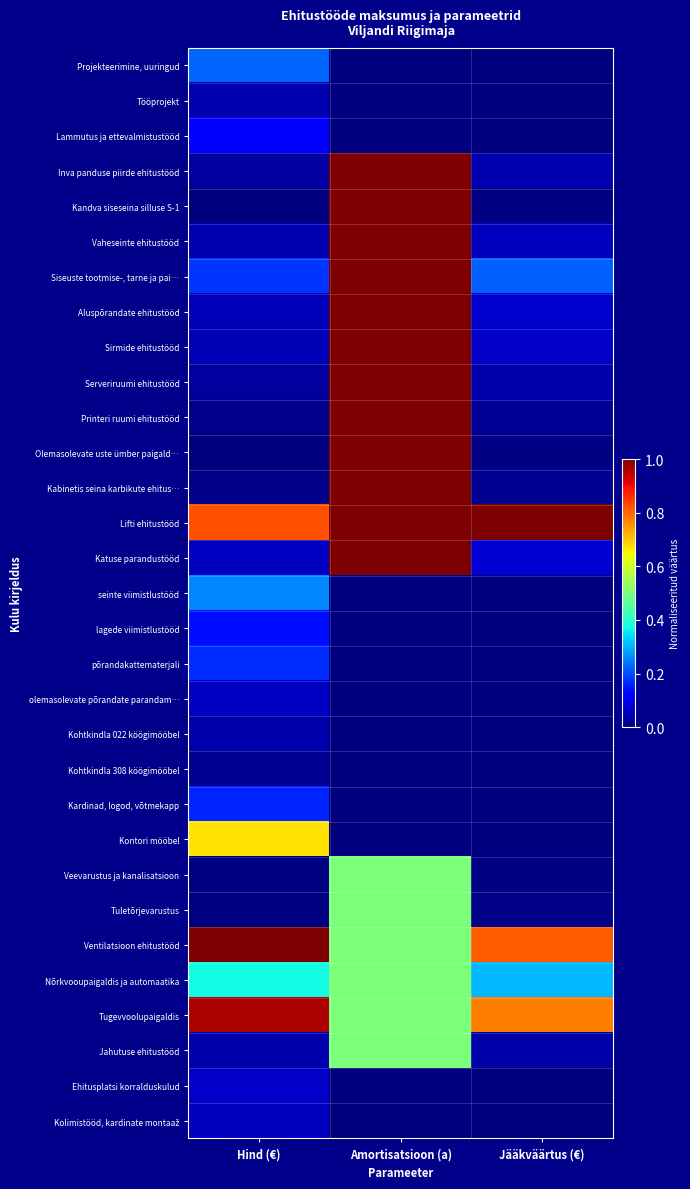

Rank the series by their maximum value, from lowest to highest.

Kohtkindla 308 köögimööbel, Kohtkindla 022 köögimööbel, Tööprojekt, Kolimistööd, kardinate montaaž, olemasolevate põrandate parandam…, Ehitusplatsi korralduskulud, Lammutus ja ettevalmistustööd, lagede viimistlustööd, Kardinad, logod, võtmekapp, põrandakattematerjali, Projekteerimine, uuringud, seinte viimistlustööd, Veevarustus ja kanalisatsioon, Tuletõrjevarustus, Nõrkvooupaigaldis ja automaatika, Jahutuse ehitustööd, Kontori mööbel, Tugevvoolupaigaldis, Inva panduse piirde ehitustööd, Kandva siseseina silluse S-1, Vaheseinte ehitustööd, Siseuste tootmise-, tarne ja pai…, Aluspõrandate ehitustööd, Sirmide ehitustööd, Serveriruumi ehitustööd, Printeri ruumi ehitustööd, Olemasolevate uste ümber paigald…, Kabinetis seina karbikute ehitus…, Lifti ehitustööd, Katuse parandustööd, Ventilatsioon ehitustööd